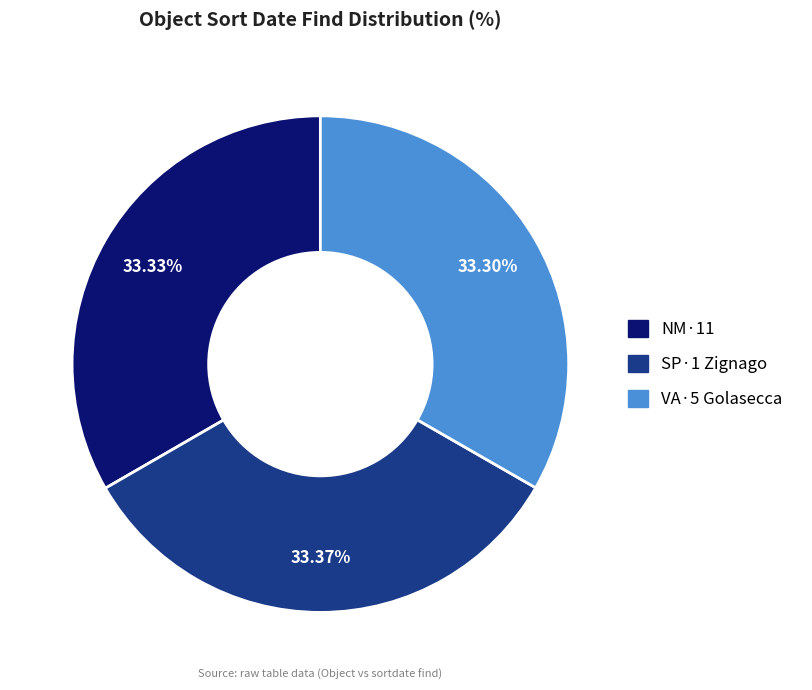

To the nearest percent, what percentage of the pie is VA·5 Golasecca?

33%